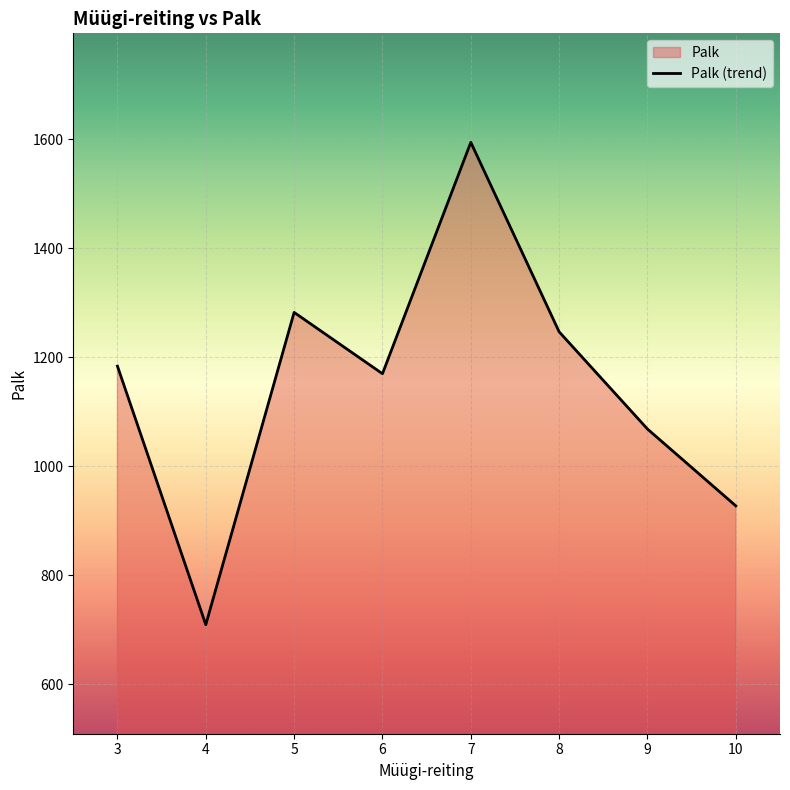

What is the smallest value displayed?

709.0